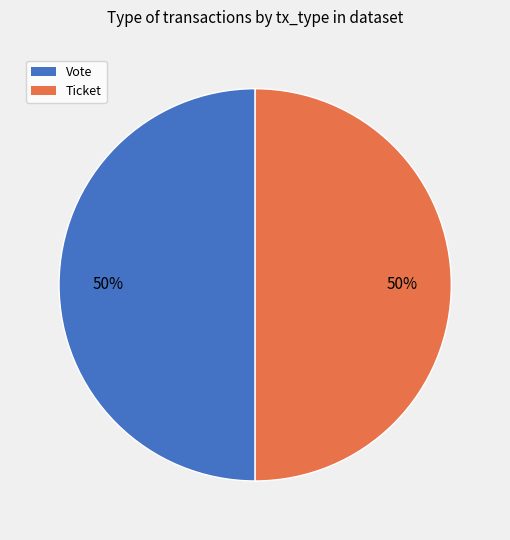

To the nearest percent, what is the average slice percentage?

50%